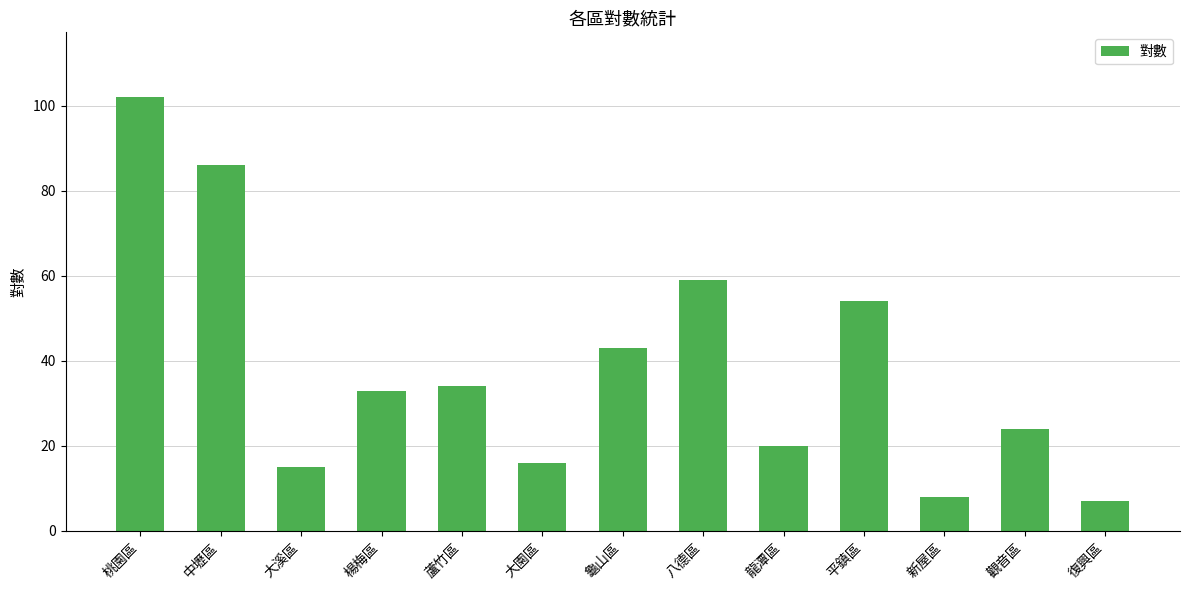

How many values are below 33?

6